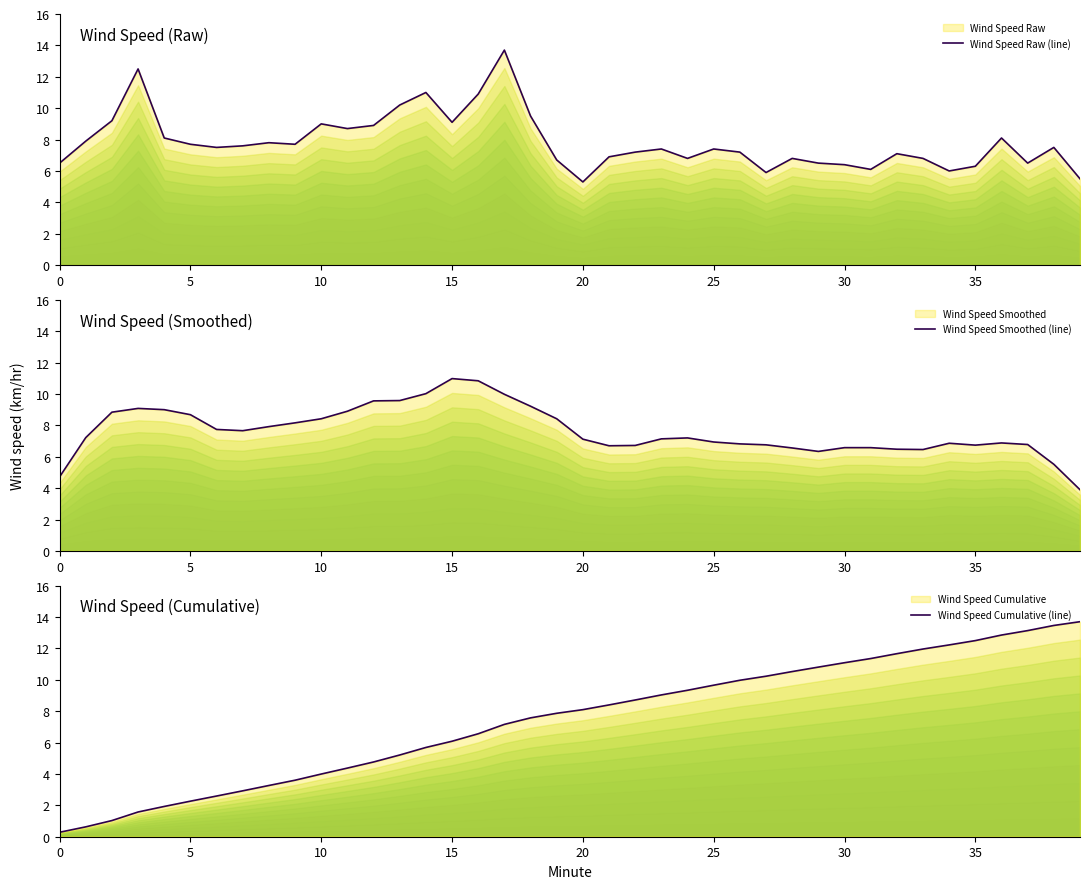

What is the total value across all series at 30?

17.8